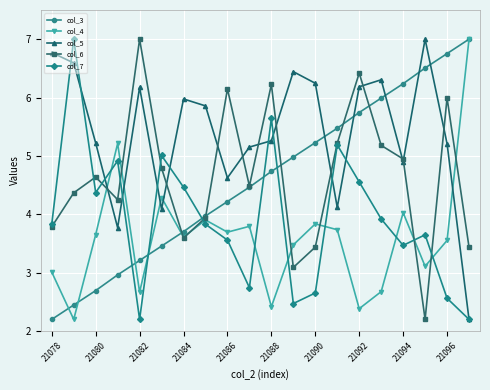

How many lines are shown in the chart?

5